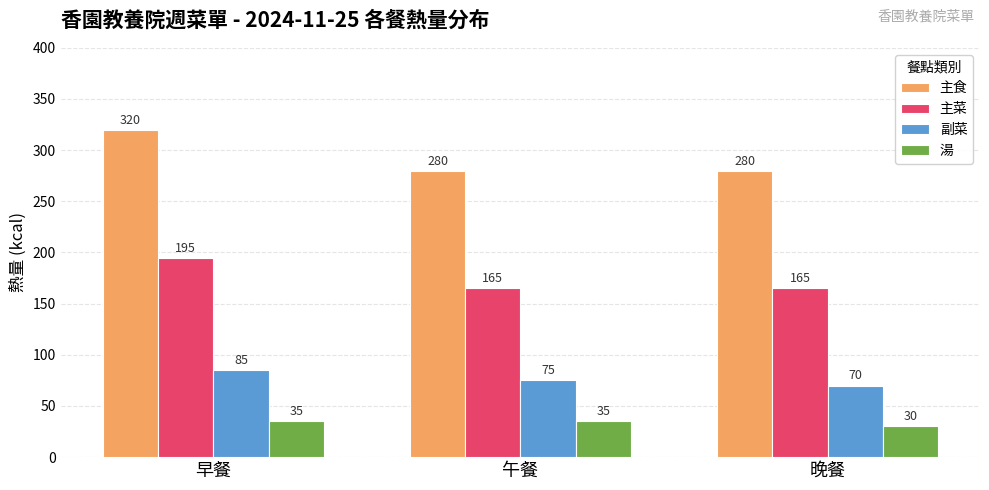

Rank the series by their average value, from lowest to highest.

湯, 副菜, 主菜, 主食